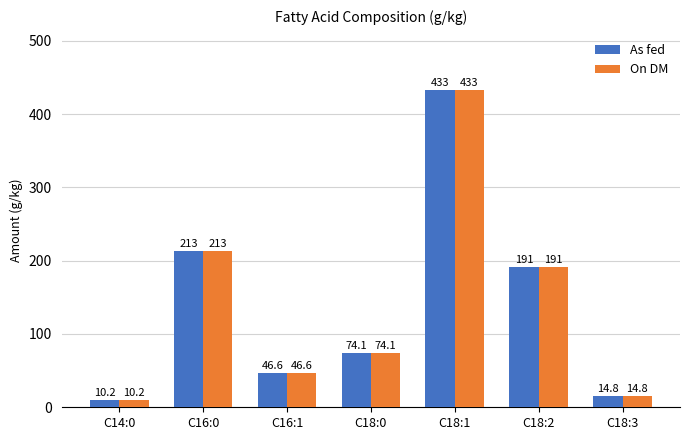

How many bars are there in total?

14